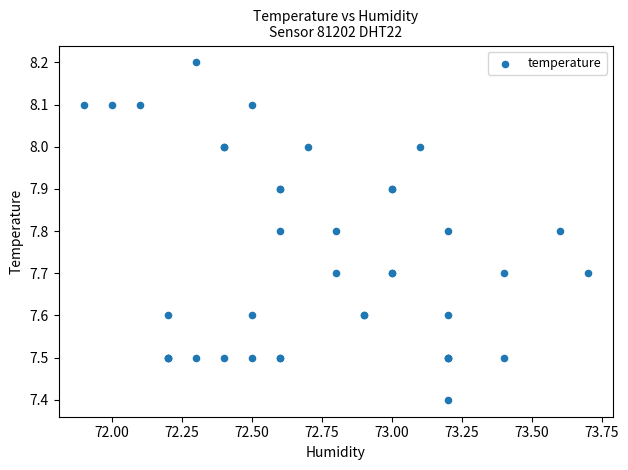

What Y value in the scatter plot is closest to 7?

7.4